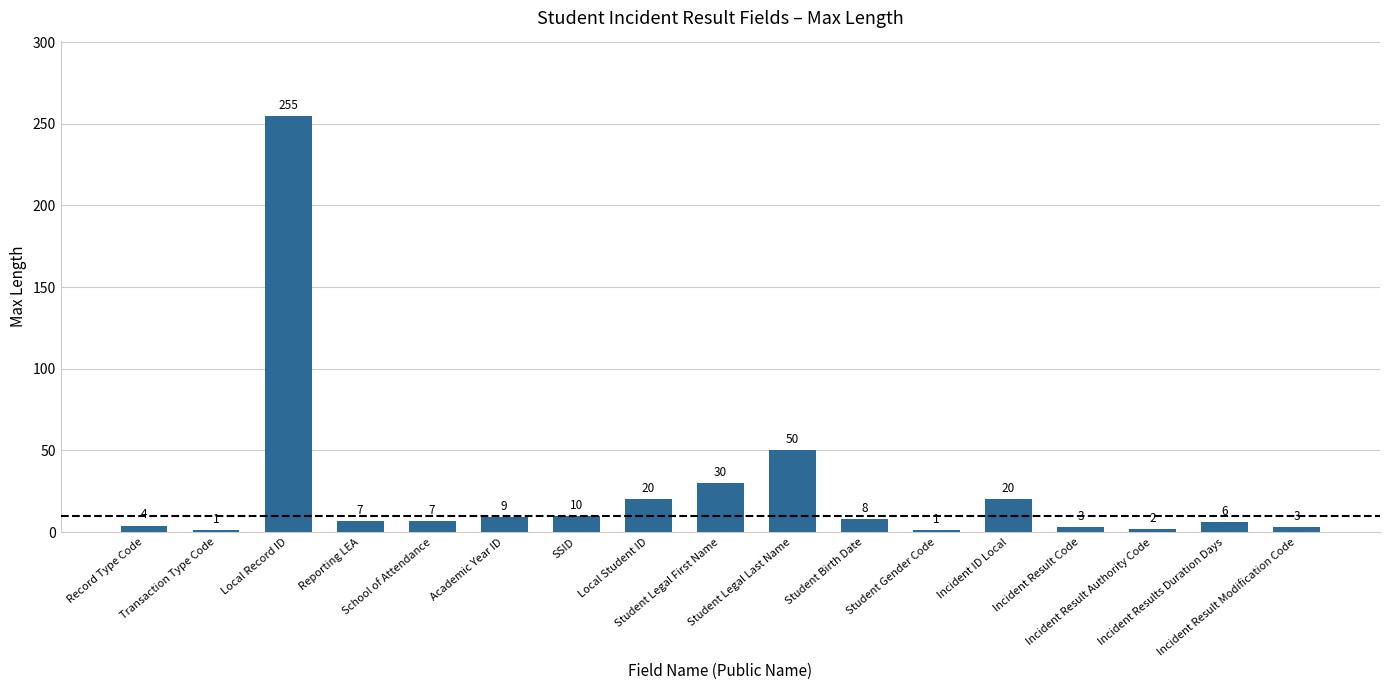

Which has a higher value, Local Record ID or Incident Result Authority Code?

Local Record ID